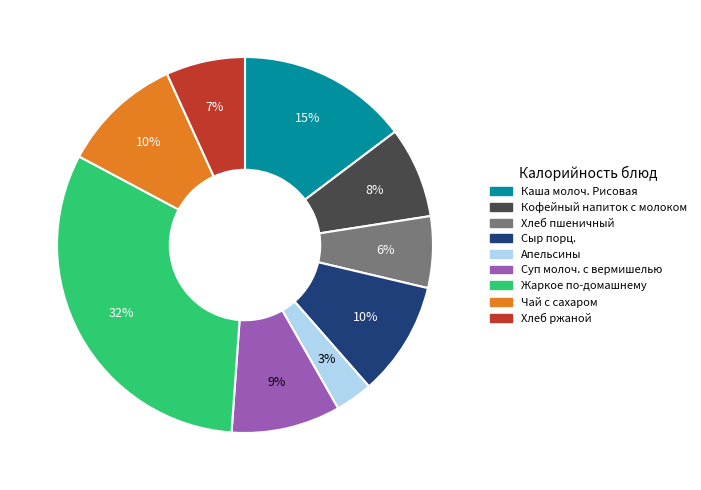

Does Сыр порц. account for over 50% of the chart?

No